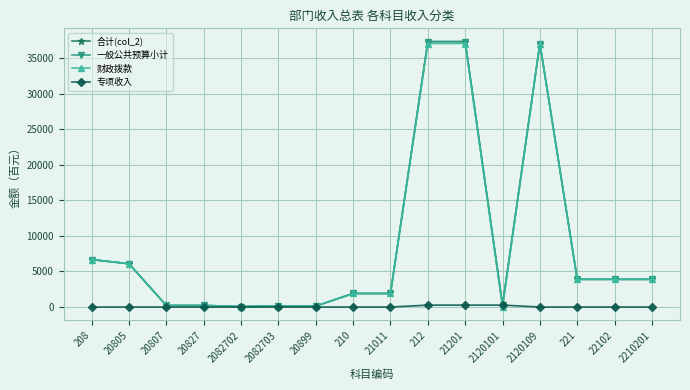

At how many categories does at least one series exceed 25344?

3